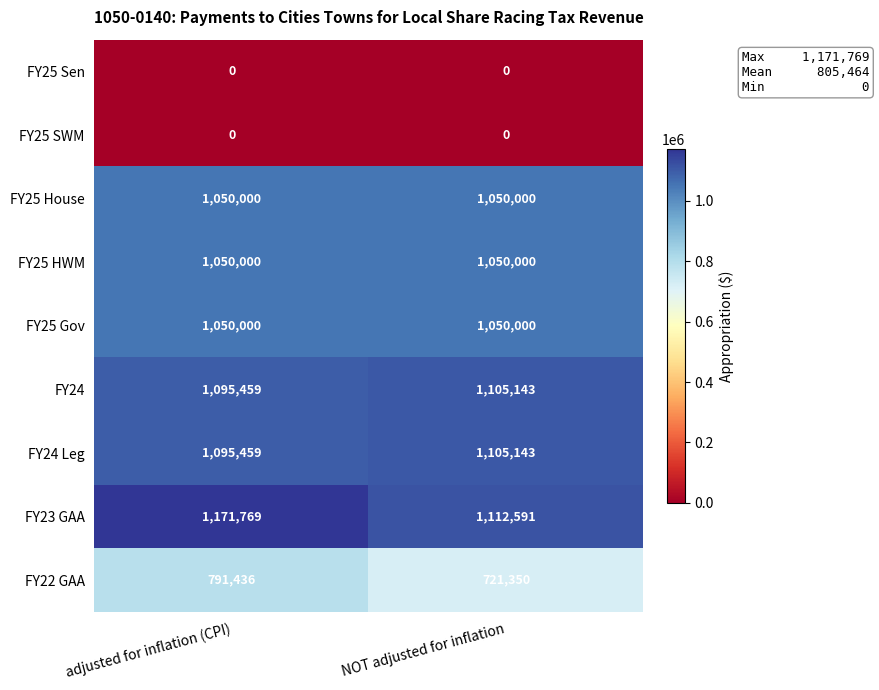

Count the number of data series in this chart.

9